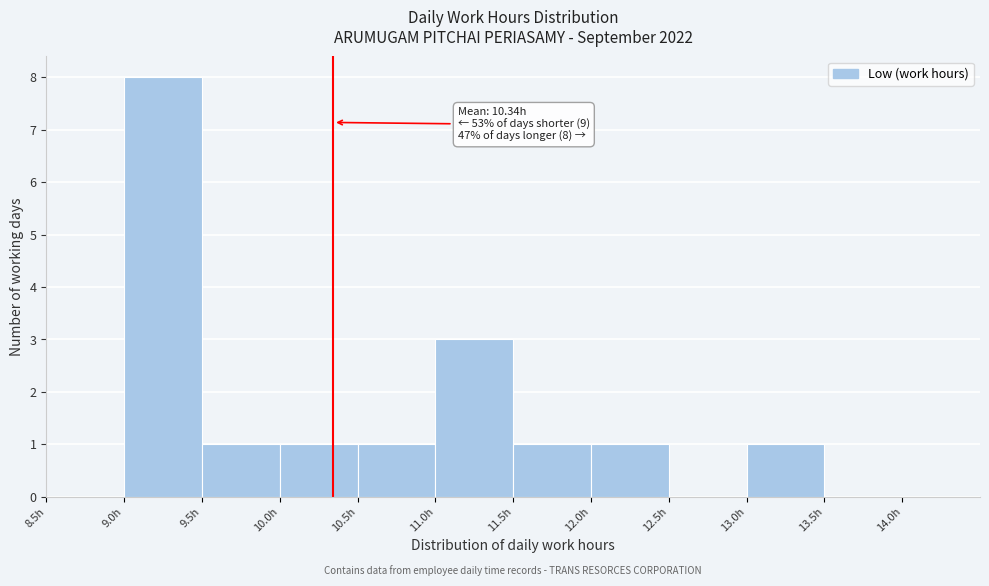

Over which range of the x-axis is the bar tallest?

9.0 to 9.5